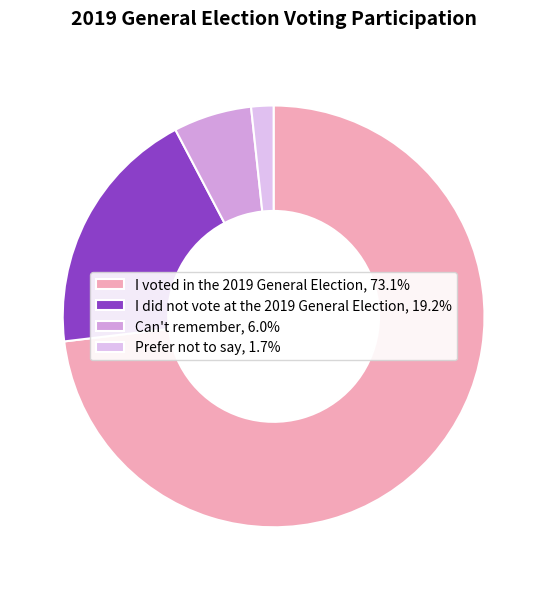

What percentage is the I did not vote at the 2019 General Election slice, to the nearest percent?

19%